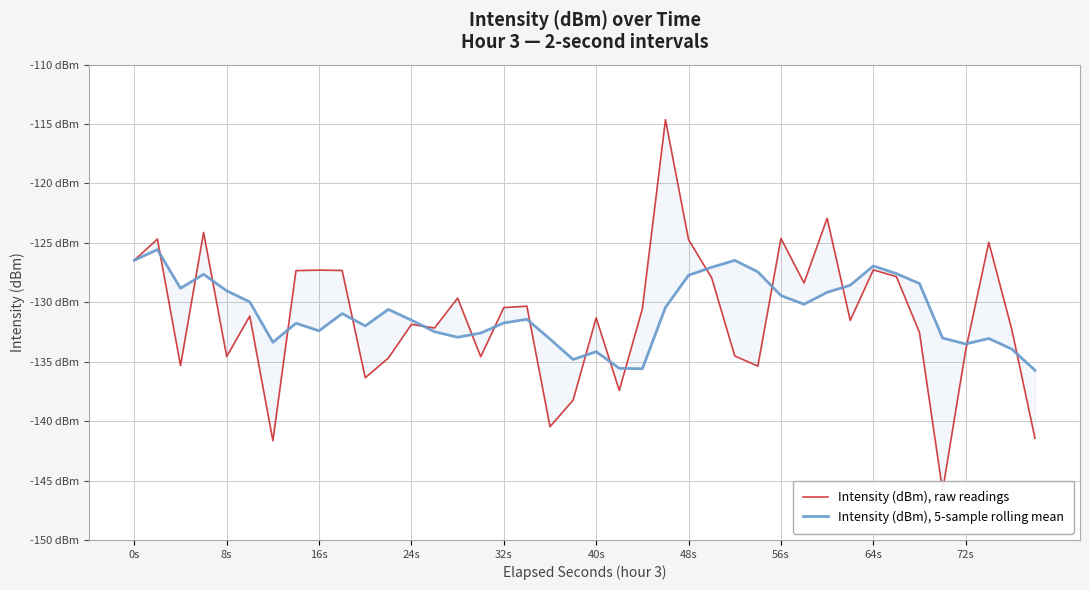

What is the minimum value for Intensity (dBm), raw readings?

-145.9